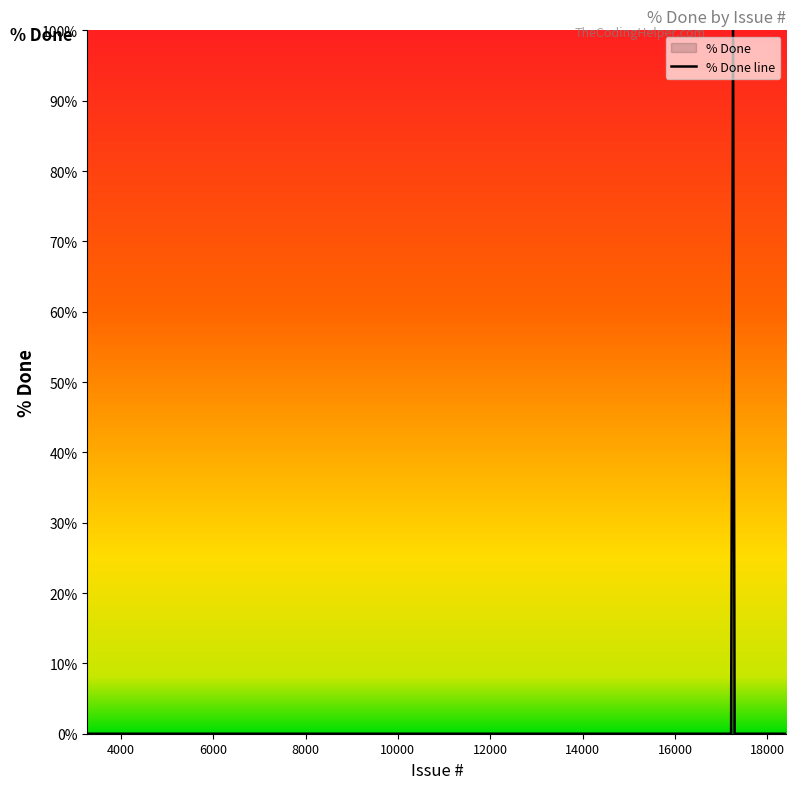

What is the greatest value displayed?

100